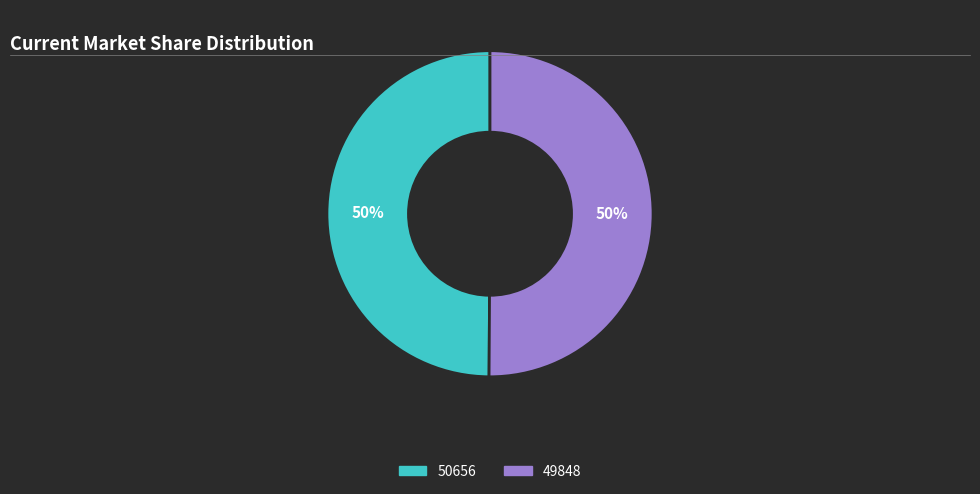

To the nearest percent, what is the average slice percentage?

50%